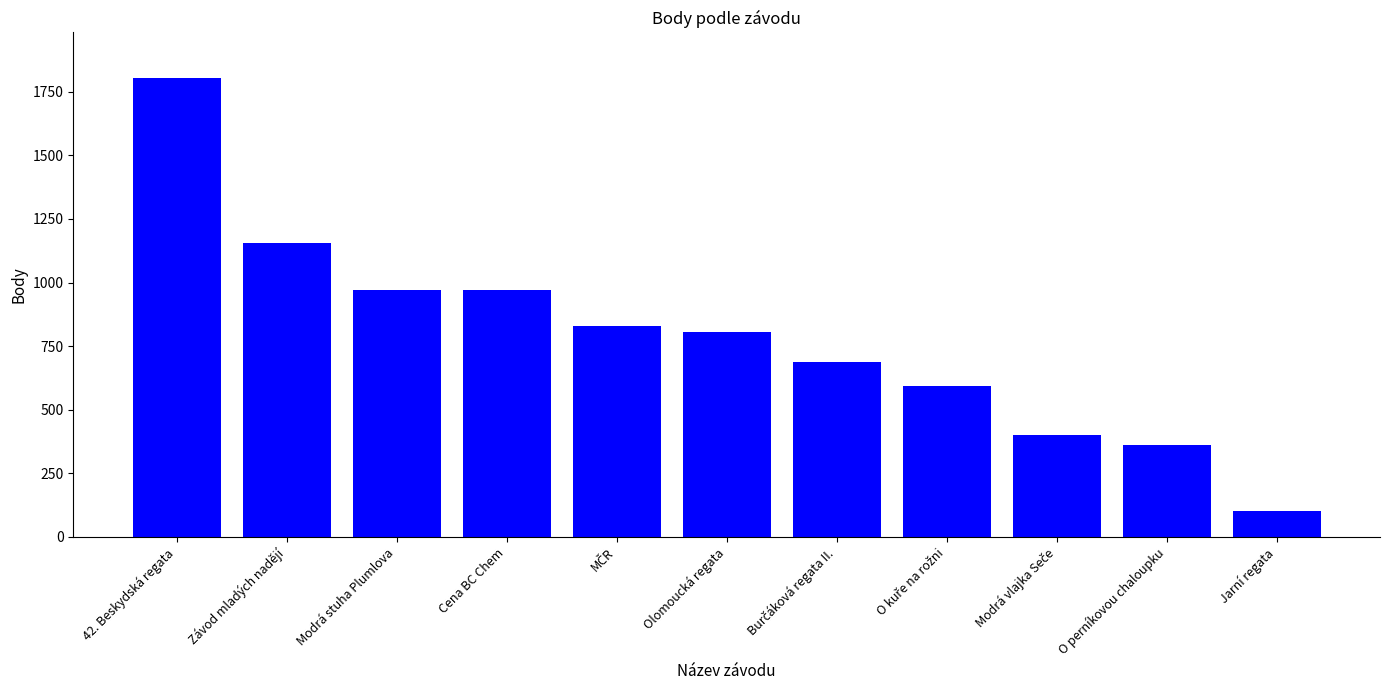

What is the difference between the maximum and minimum values?

1702